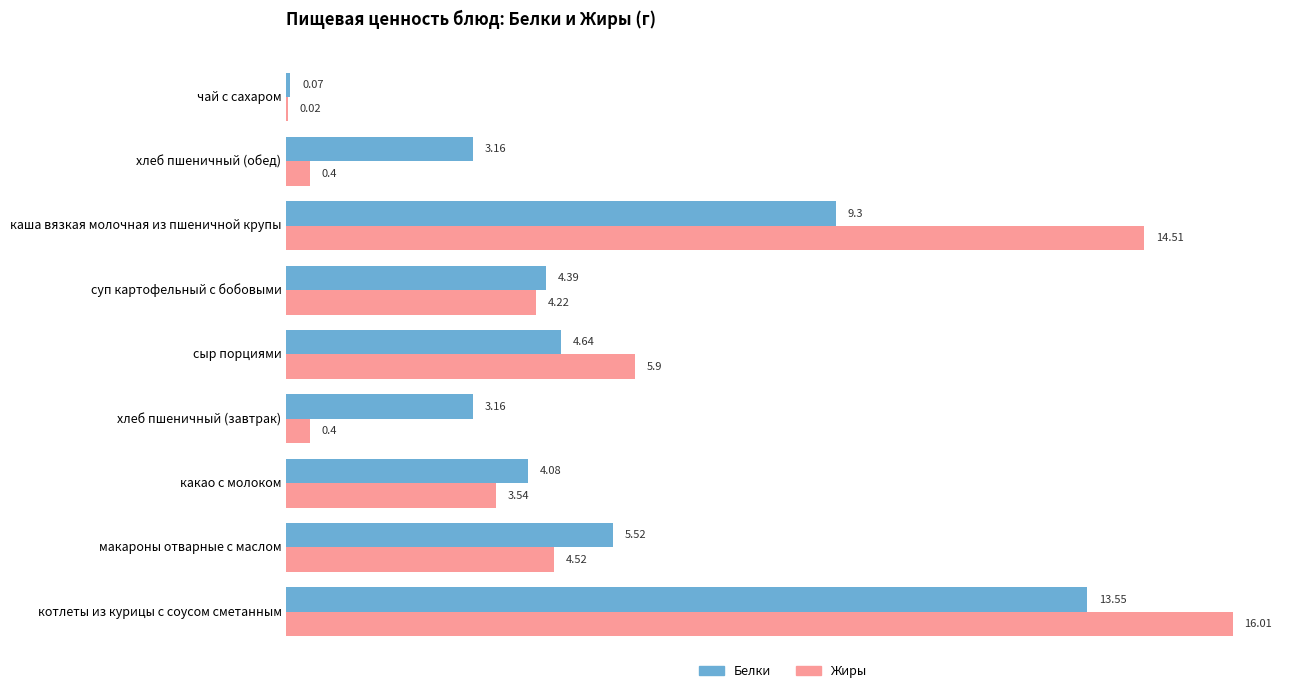

Which category has the highest value across all series?

котлеты из курицы с соусом сметанным